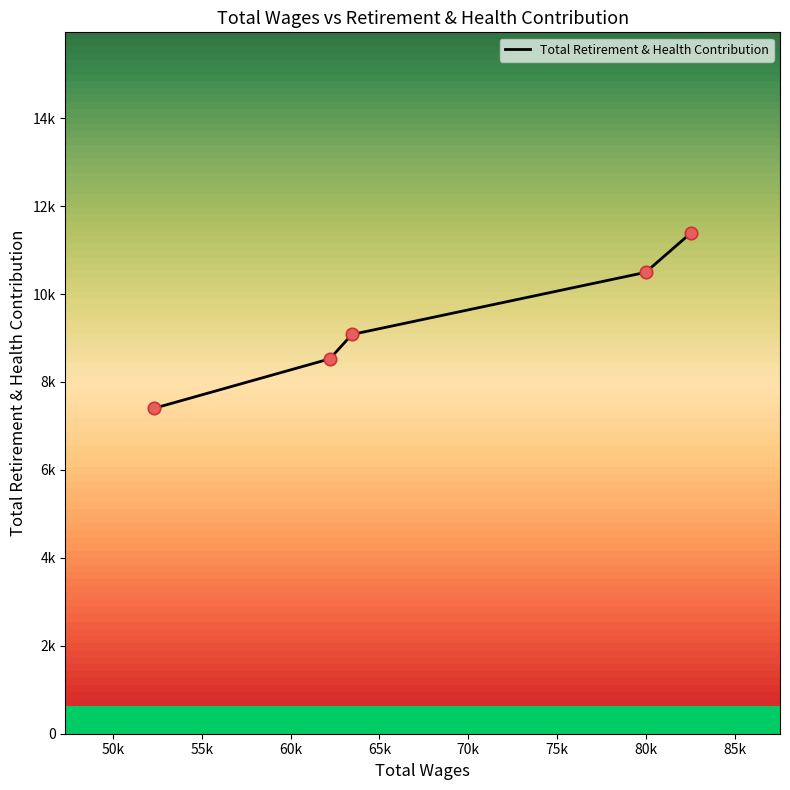

Approximately how many times larger is the value at 79987.0 compared to 63452.0?

1.2